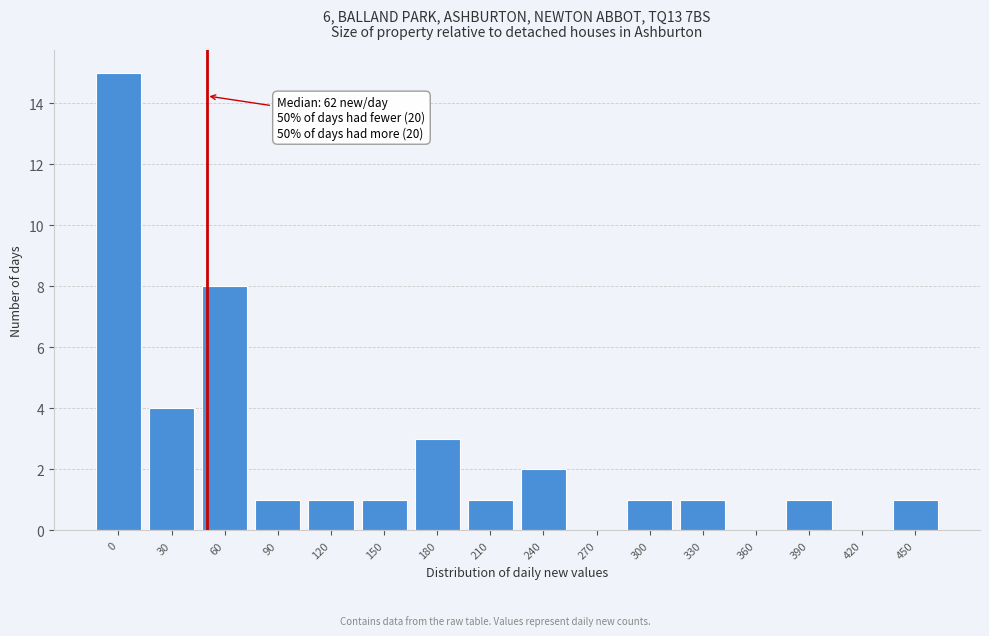

Reading left to right, extract all data points from this chart.

0=15	30=4	60=8	90=1	120=1	150=1	180=3	210=1	240=2	270=0	300=1	330=1	360=0	390=1	420=0	450=1